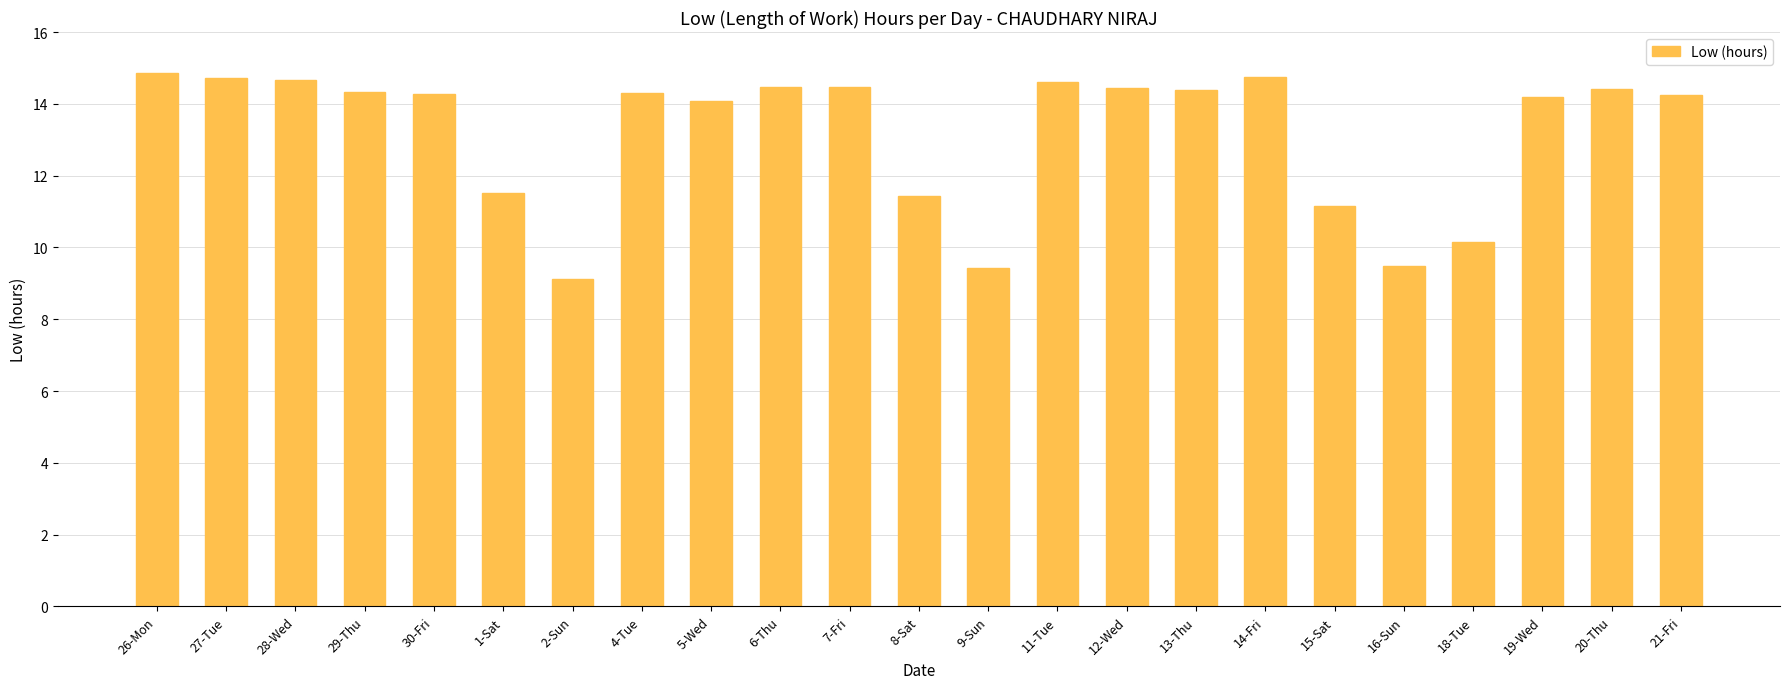

What is the ratio of the value at 15-Sat to the value at 1-Sat?

1.0